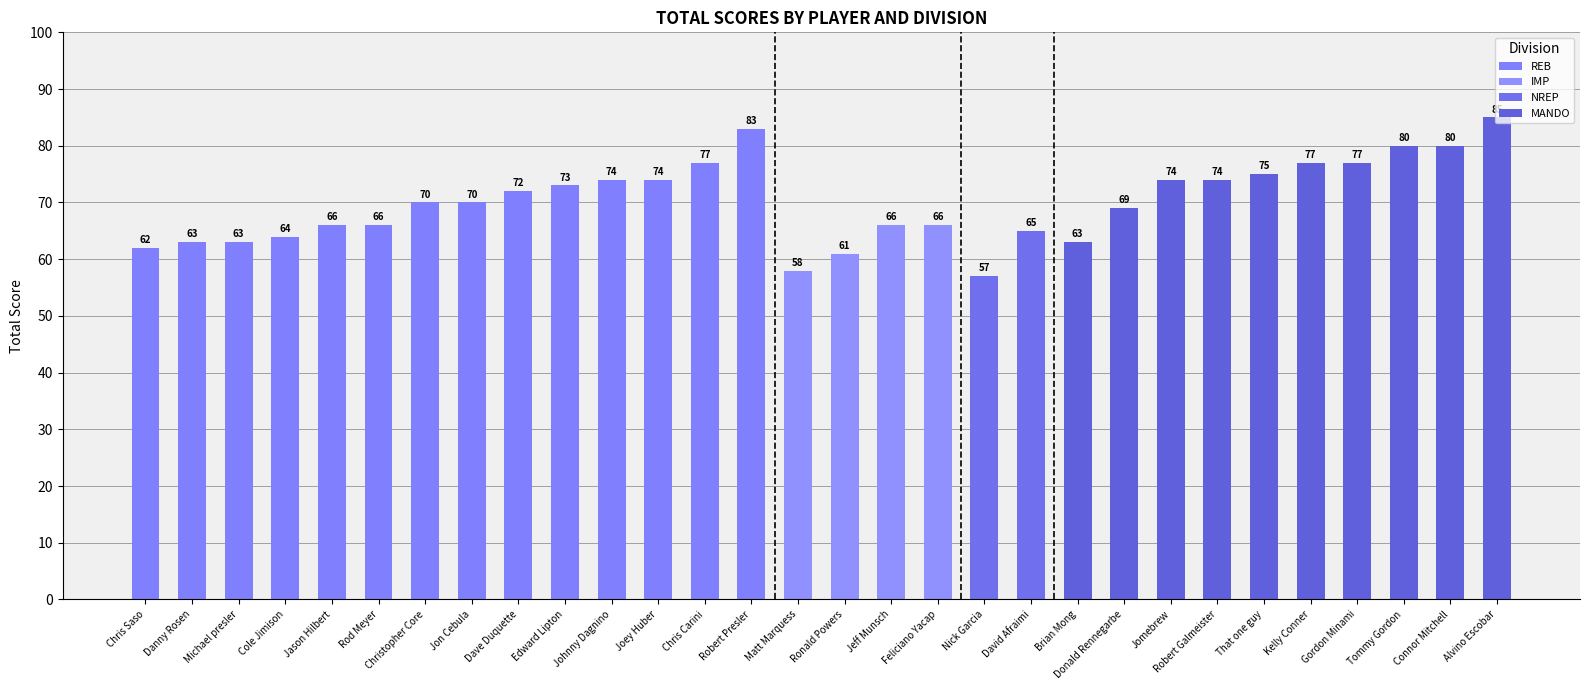

Approximately how many times larger is the value at Jon Cebula compared to Connor Mitchell?

0.9